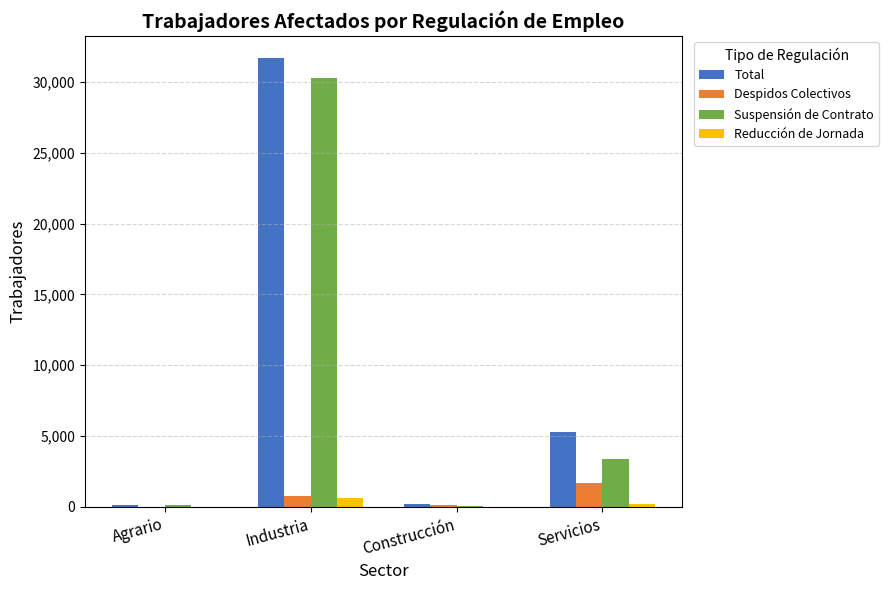

Between Industria and Construcción, which series saw the biggest shift?

Total